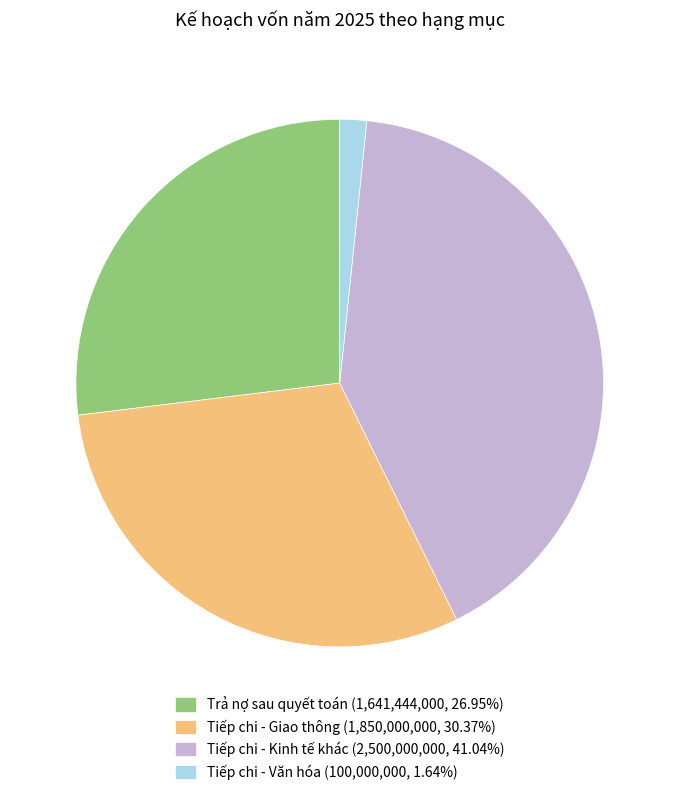

What is the ratio of the value at Tiếp chi - Kinh tế khác (2,500,000,000, 41.04%) to the value at Tiếp chi - Giao thông (1,850,000,000, 30.37%)?

1.4